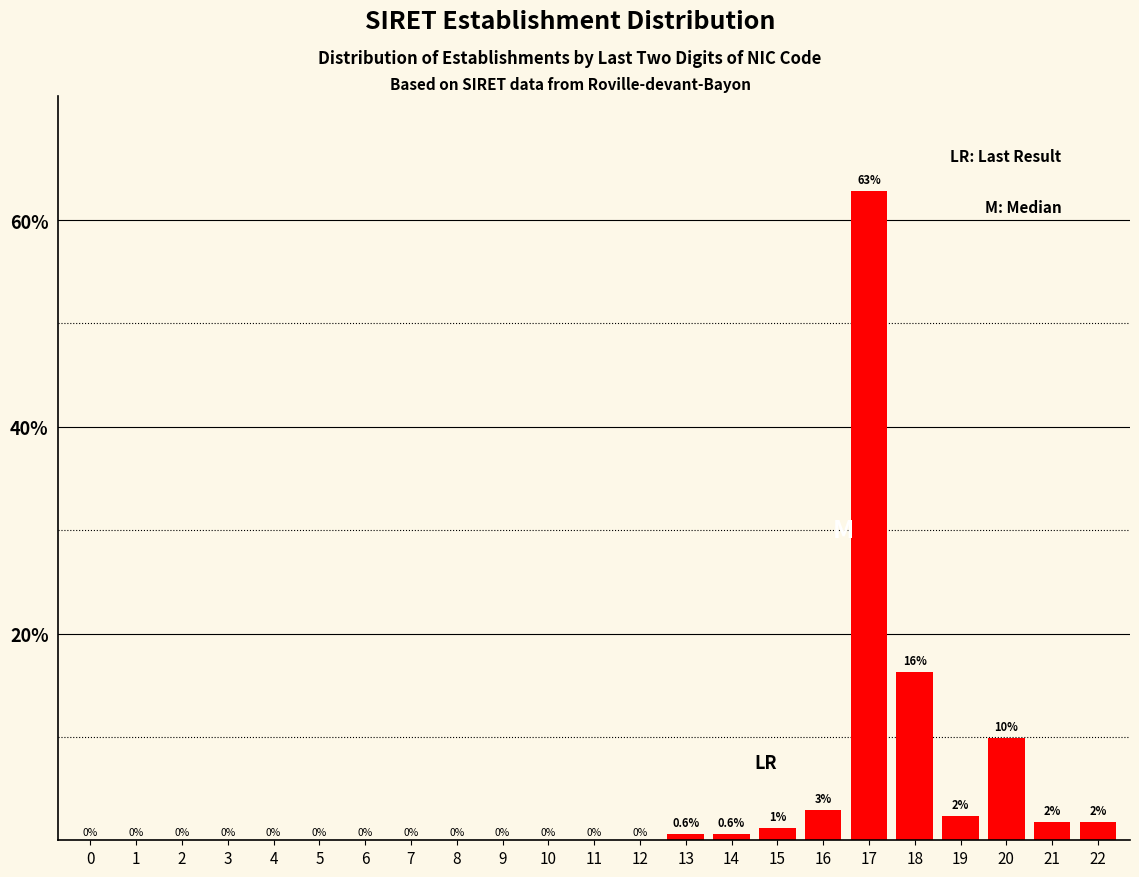

Between 17 and 4, which is larger?

17